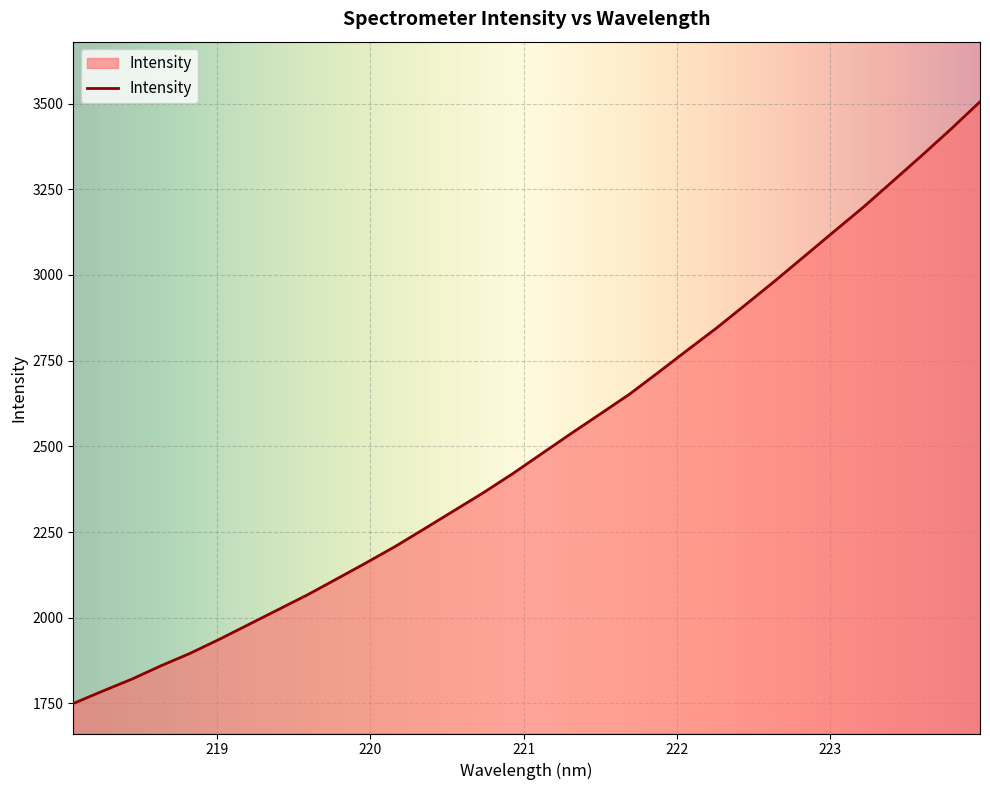

What is the difference between the maximum and minimum values?

1755.4